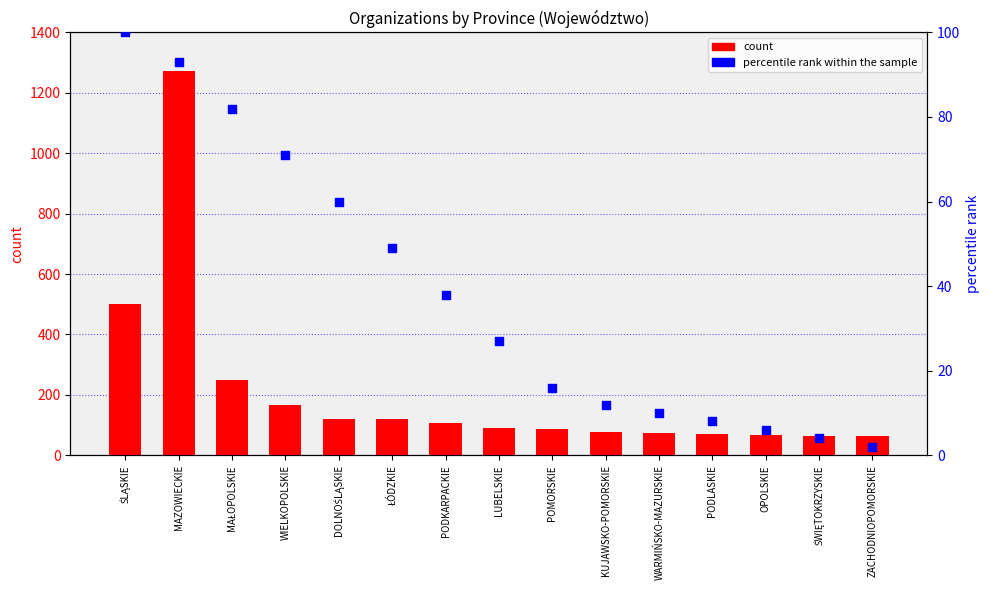

At which category is the sum across all series the highest?

MAZOWIECKIE